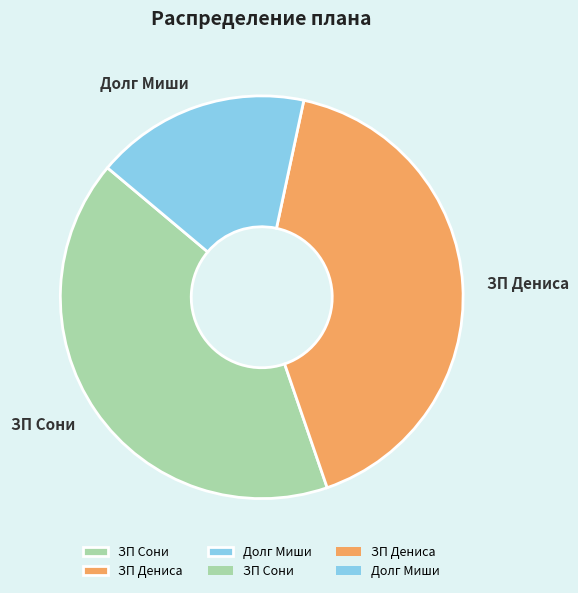

How many segments does this pie chart have?

3